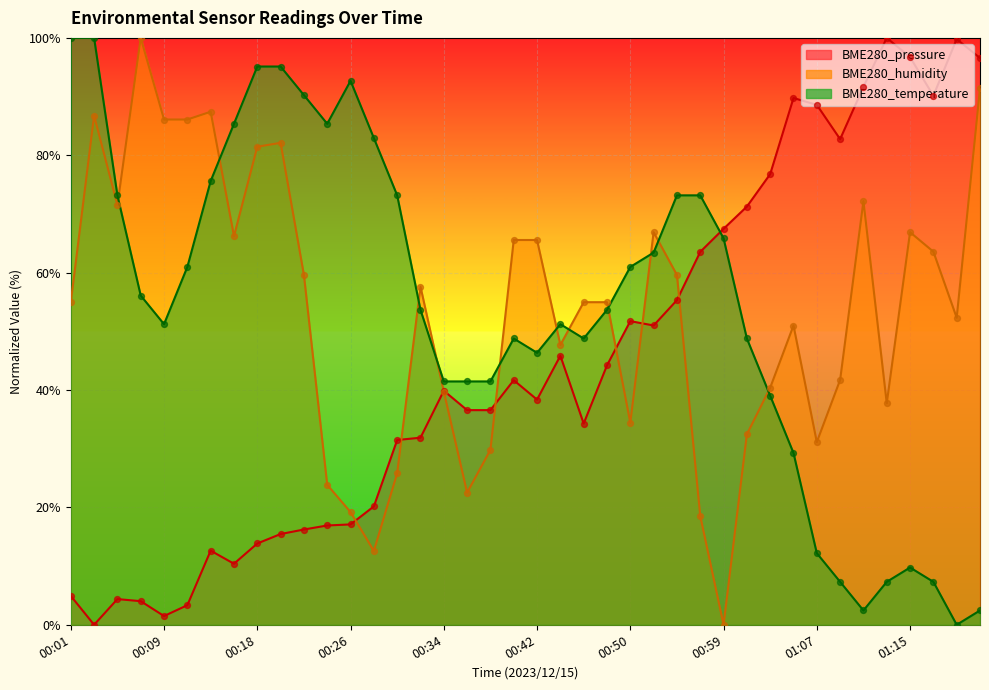

At how many categories does at least one series exceed 20?

40